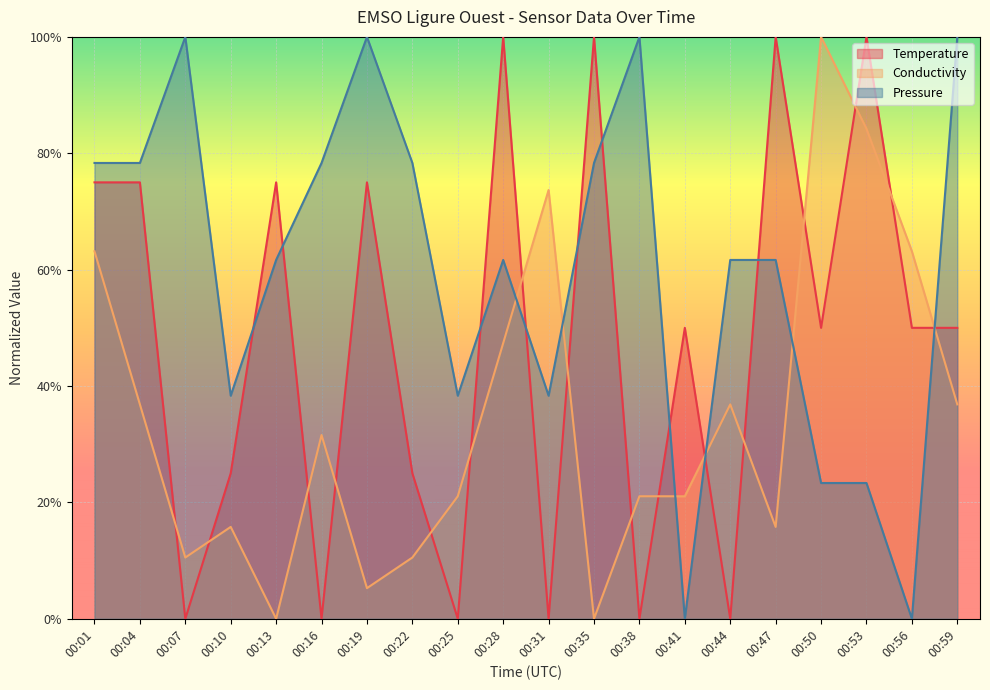

What is the difference between the Pressure values at 00:41 and 00:01?

0.8